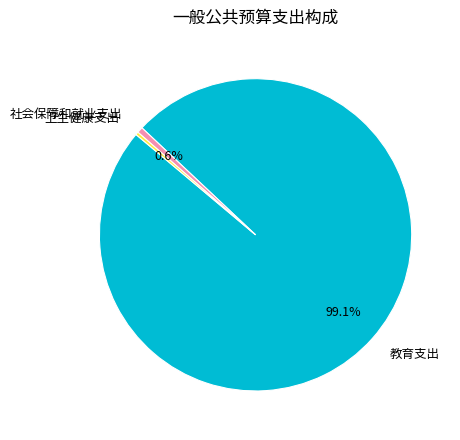

Does 卫生健康支出 account for over 50% of the chart?

No